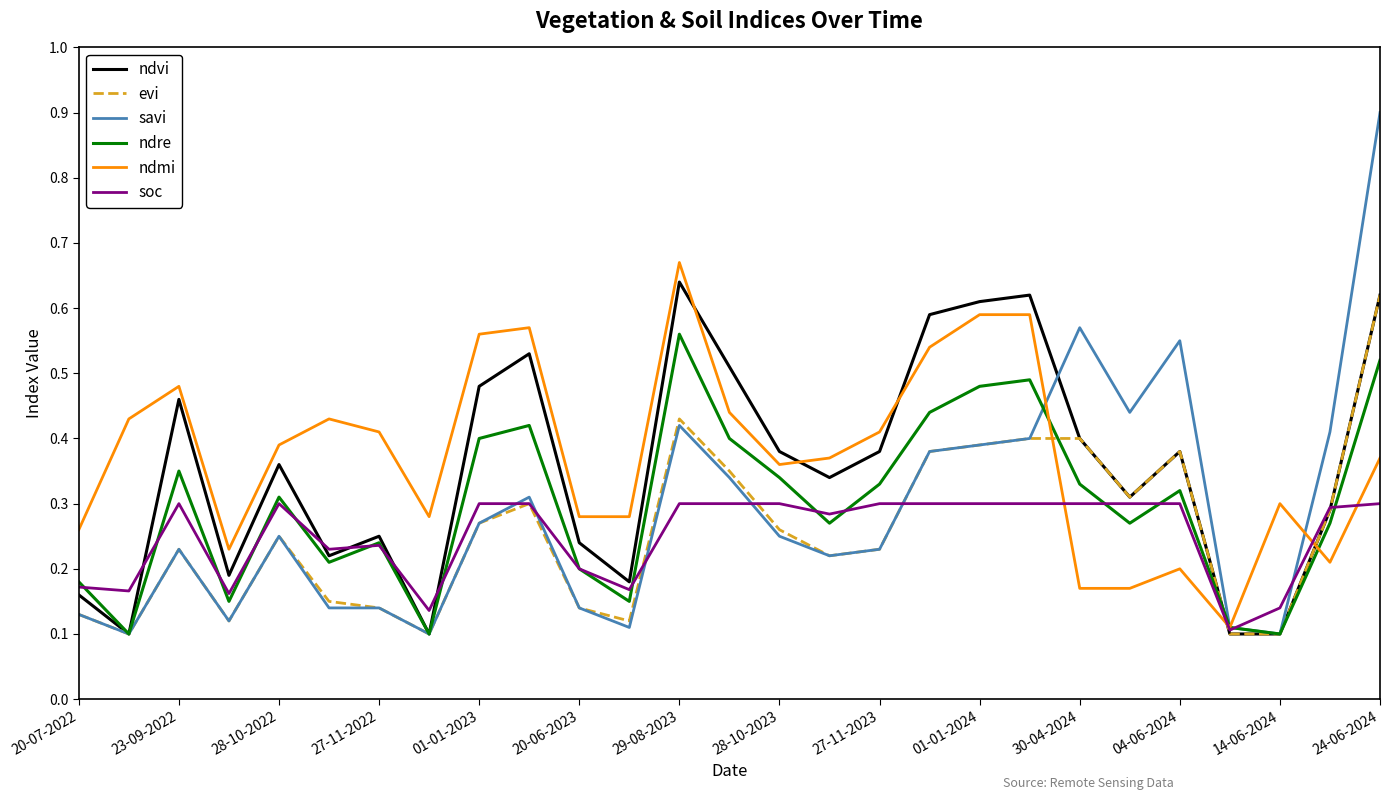

True or false: evi has more than 0 interior local peaks.

True